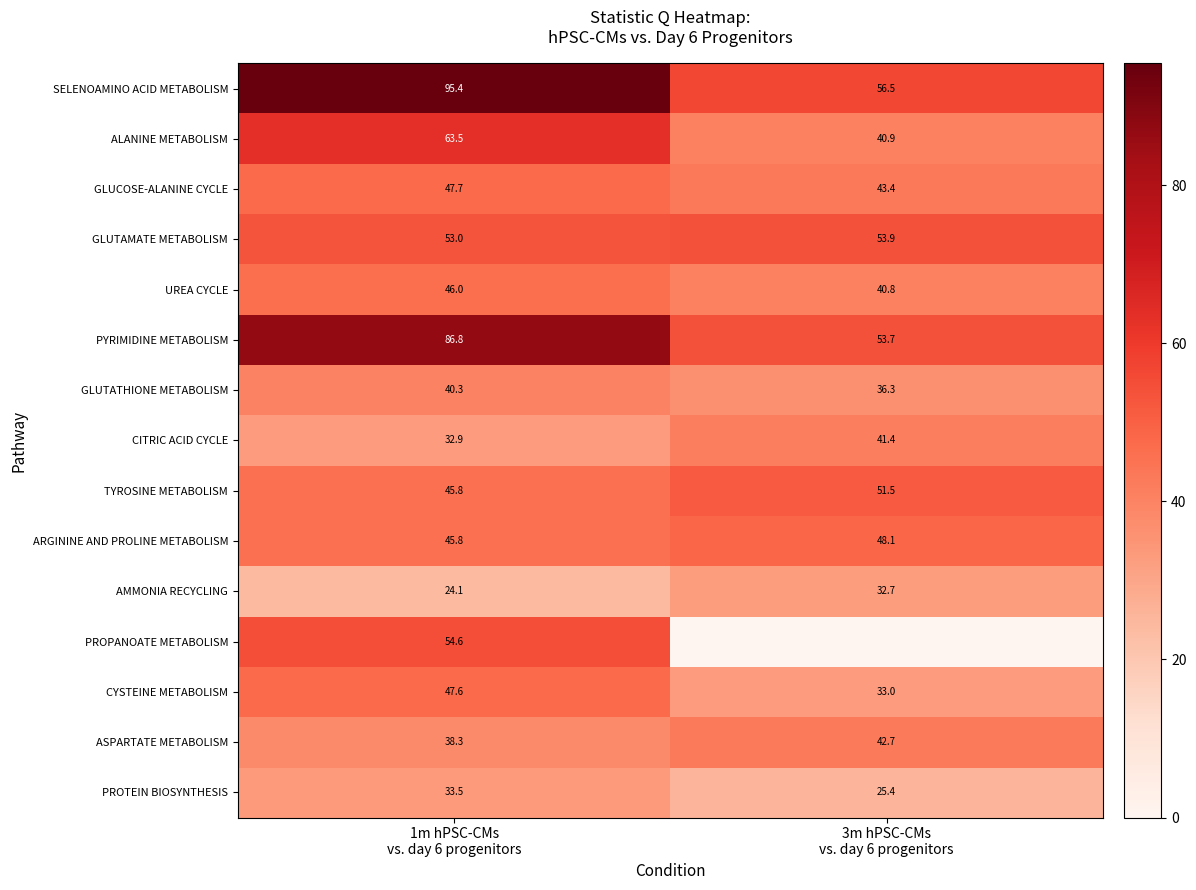

Where is ASPARTATE METABOLISM nearest to the value 40?

1m hPSC-CMs vs. day 6 progenitors